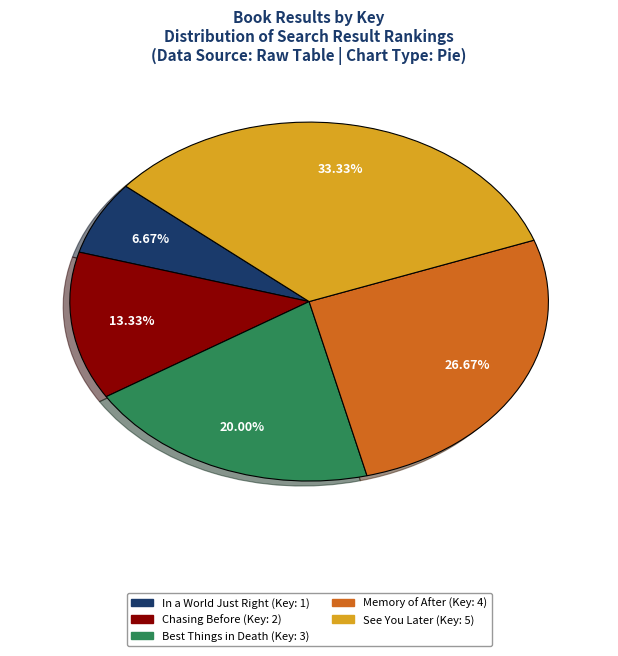

Between Memory of After and Best Things in Death, which is larger?

Memory of After